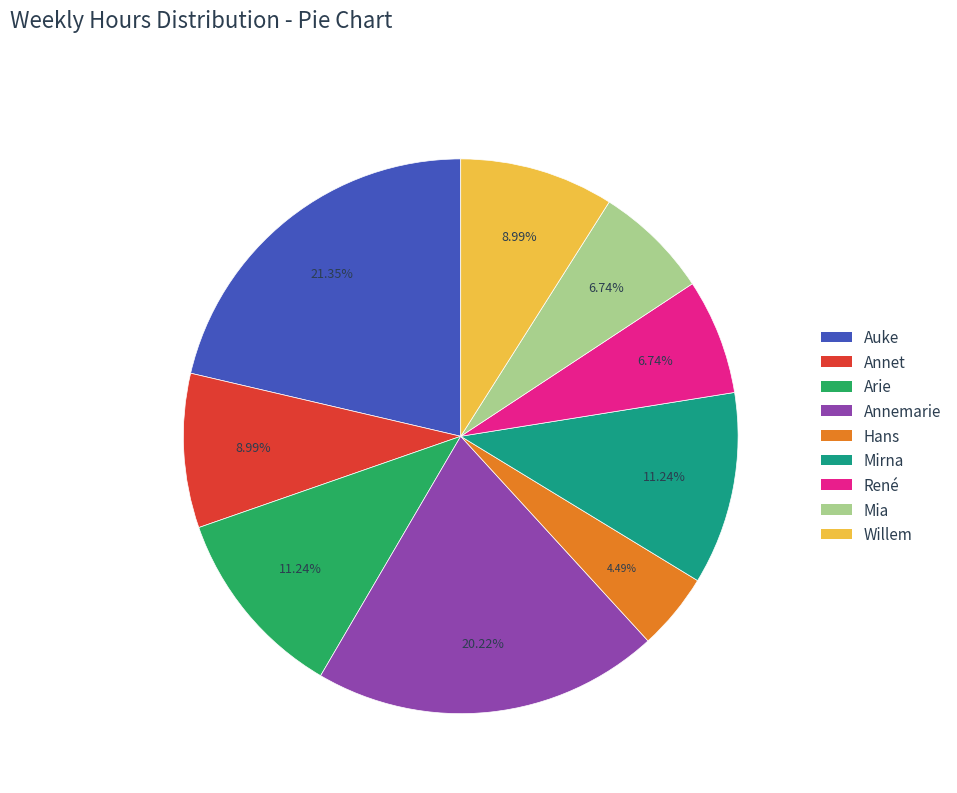

Does any single category account for the majority?

No